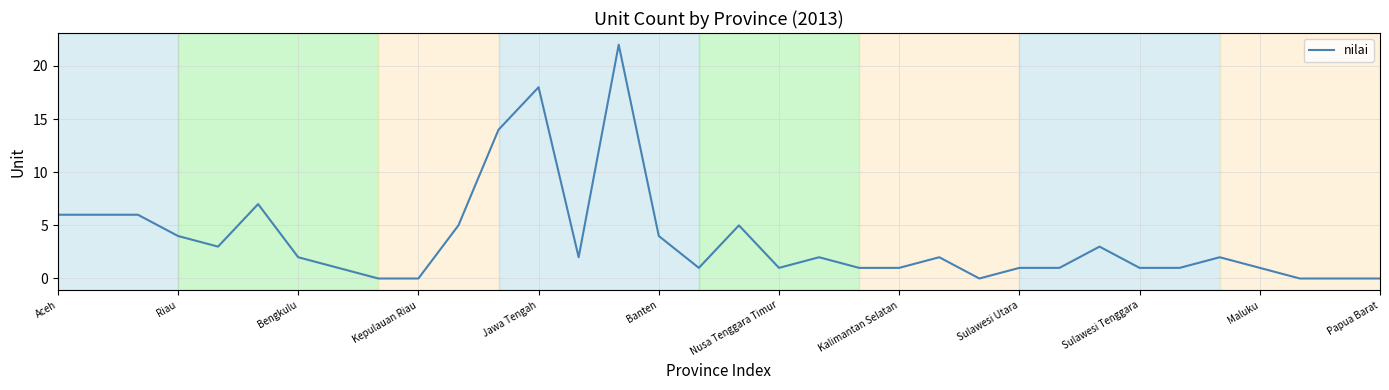

What is the greatest value displayed?

22